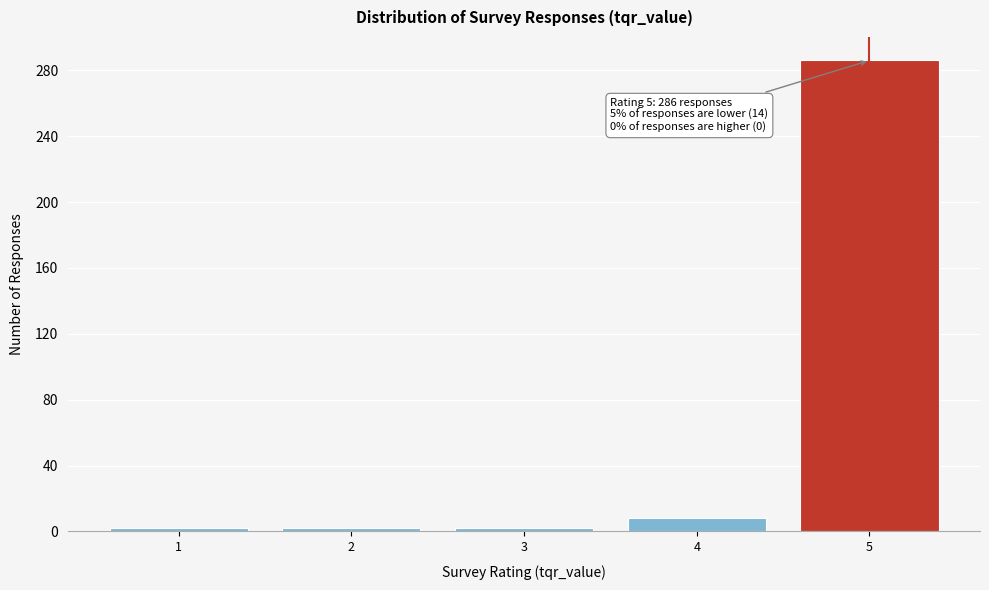

Reading right to left, list all the values displayed in this chart.

5=286	4=8	3=2	2=2	1=2